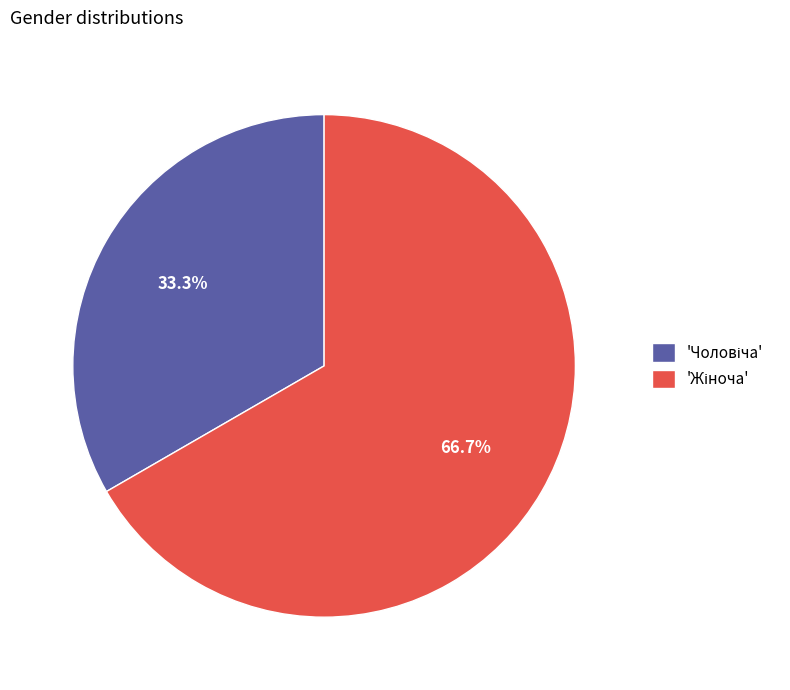

Does any single category account for the majority?

Yes